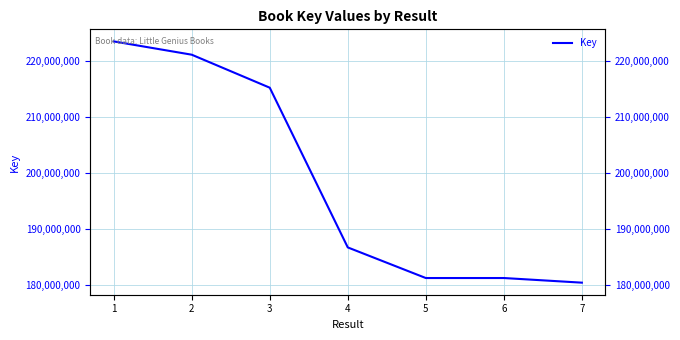

What is the average value?

198497987